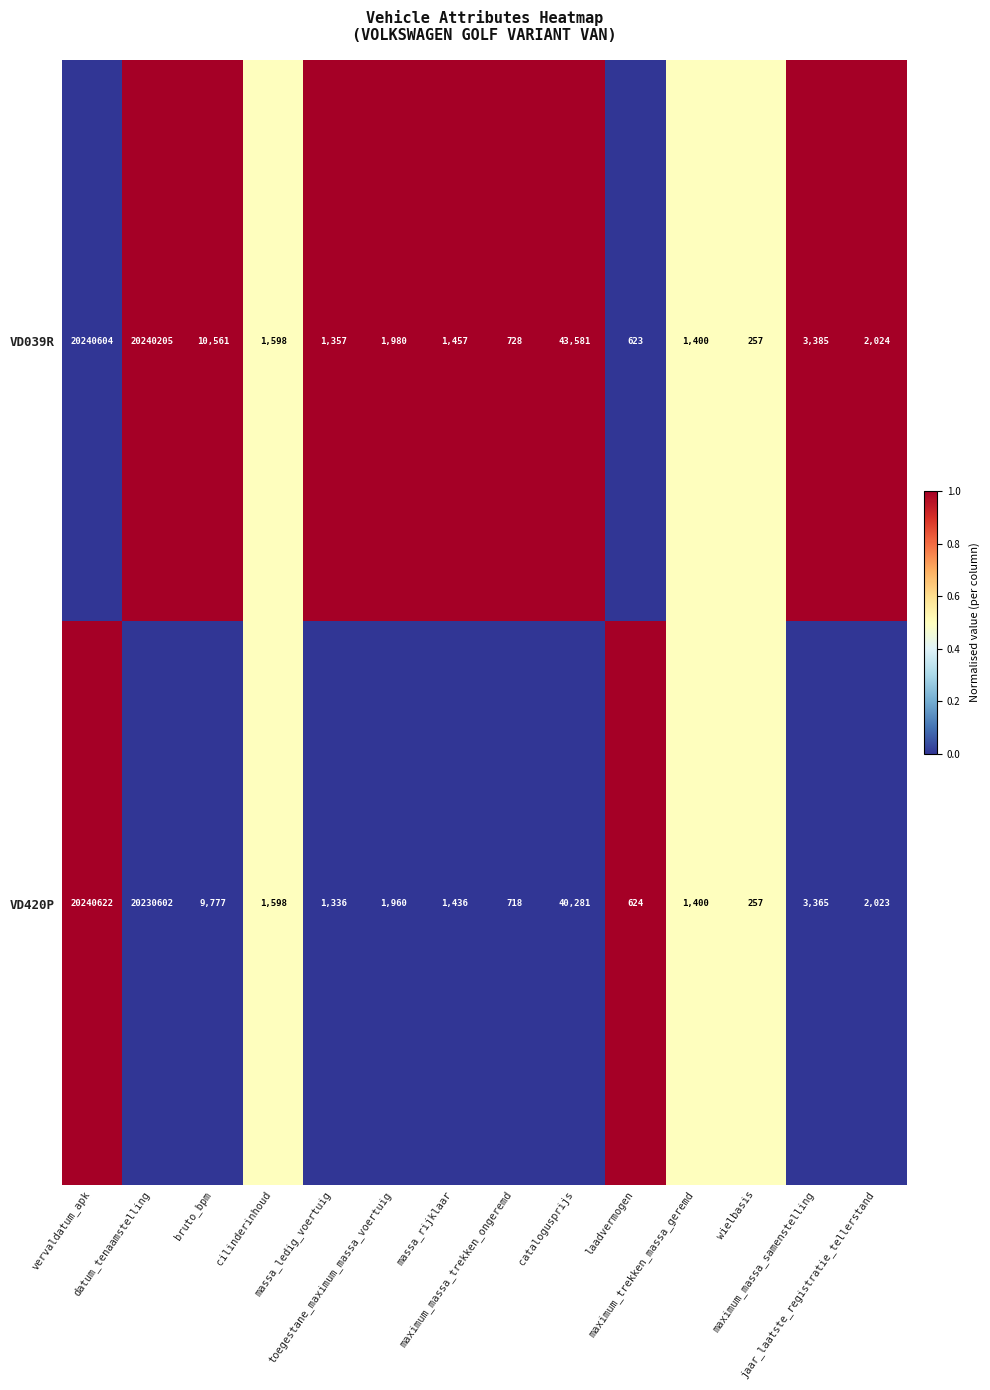

Rank the series at vervaldatum_apk from highest to lowest value.

VD420P, VD039R